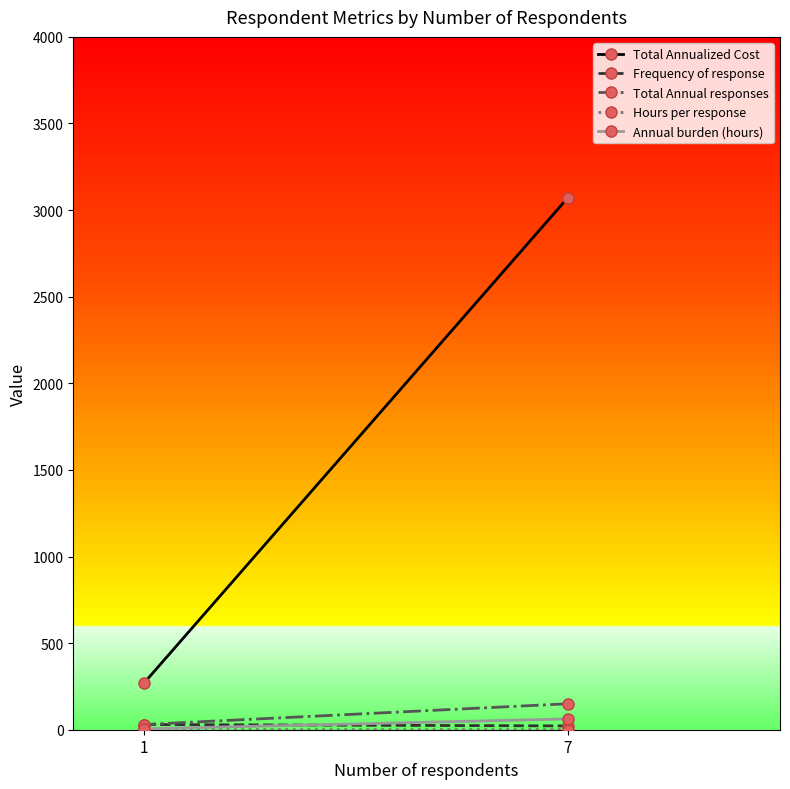

What is the average value of the Annual burden (hours) series?

33.7